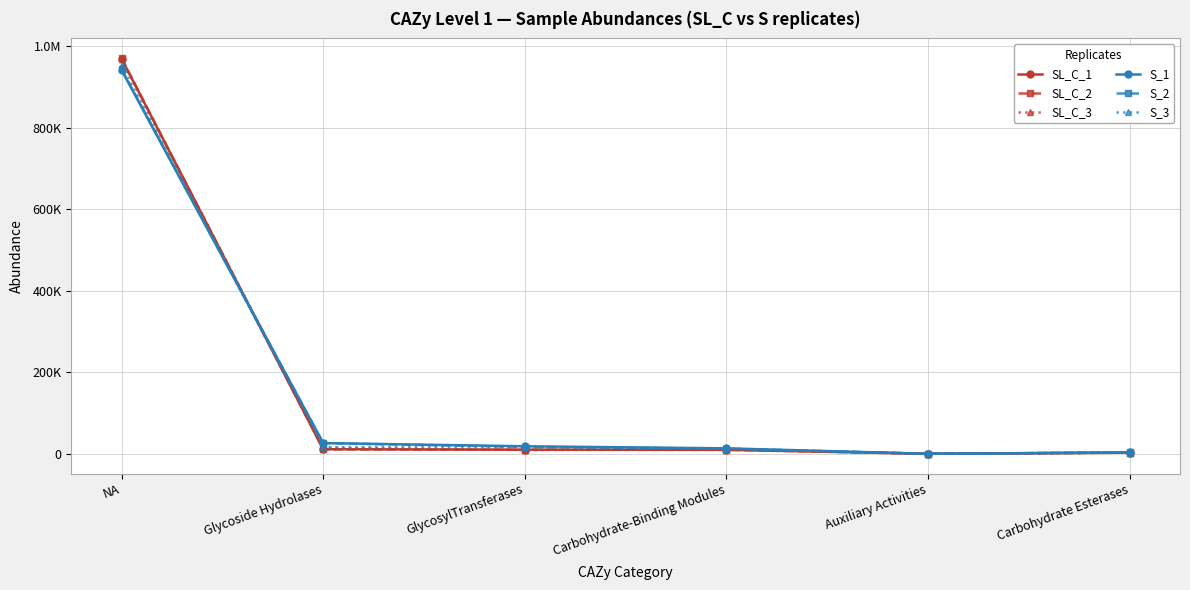

Does the chart have visible grid lines?

Yes